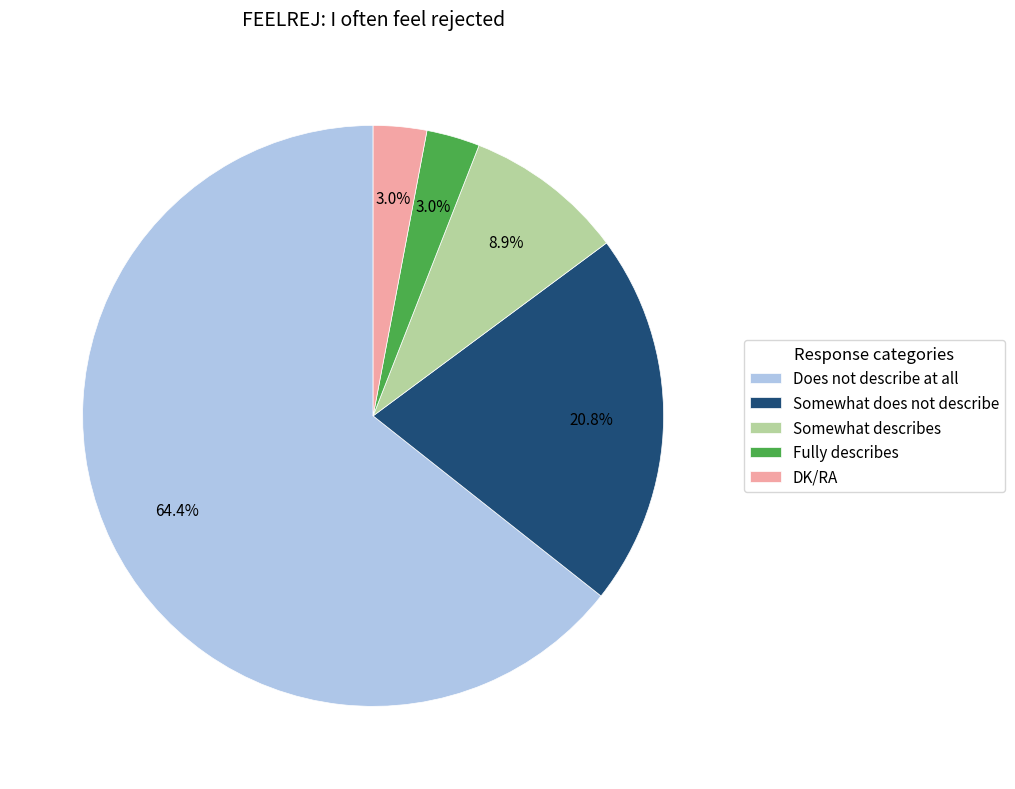

How many segments does this pie chart have?

5